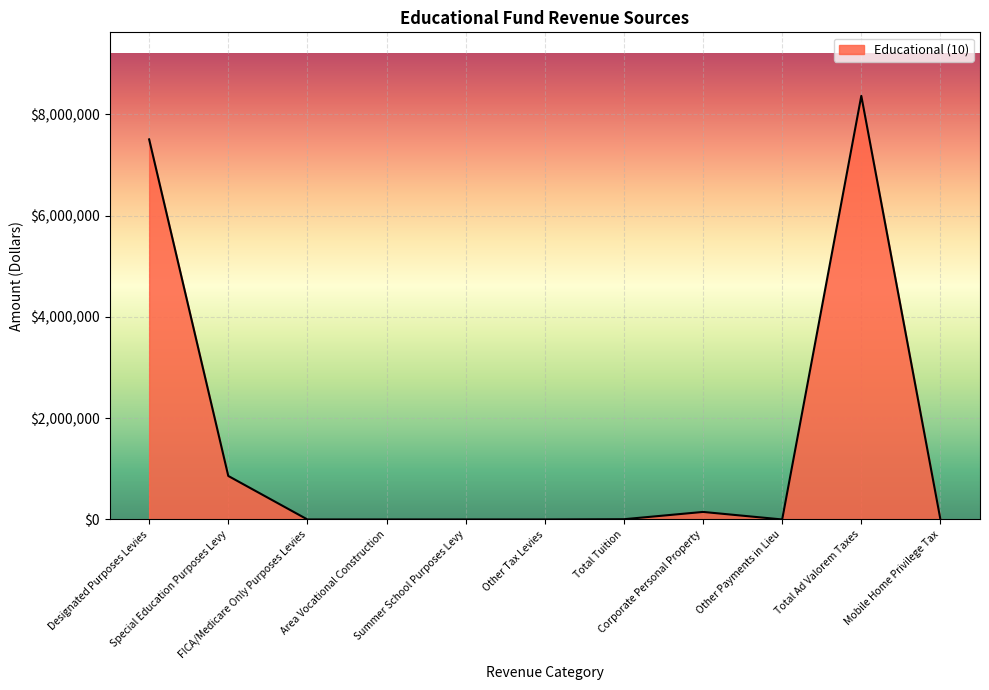

How many lines are shown in the chart?

1